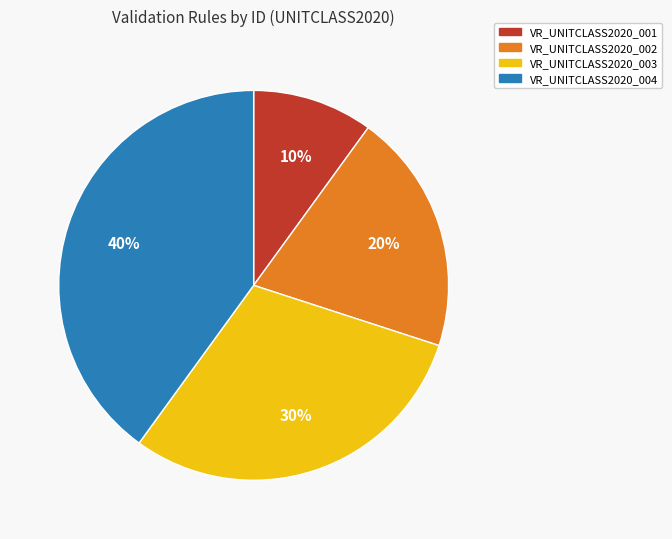

How many segments does this pie chart have?

4